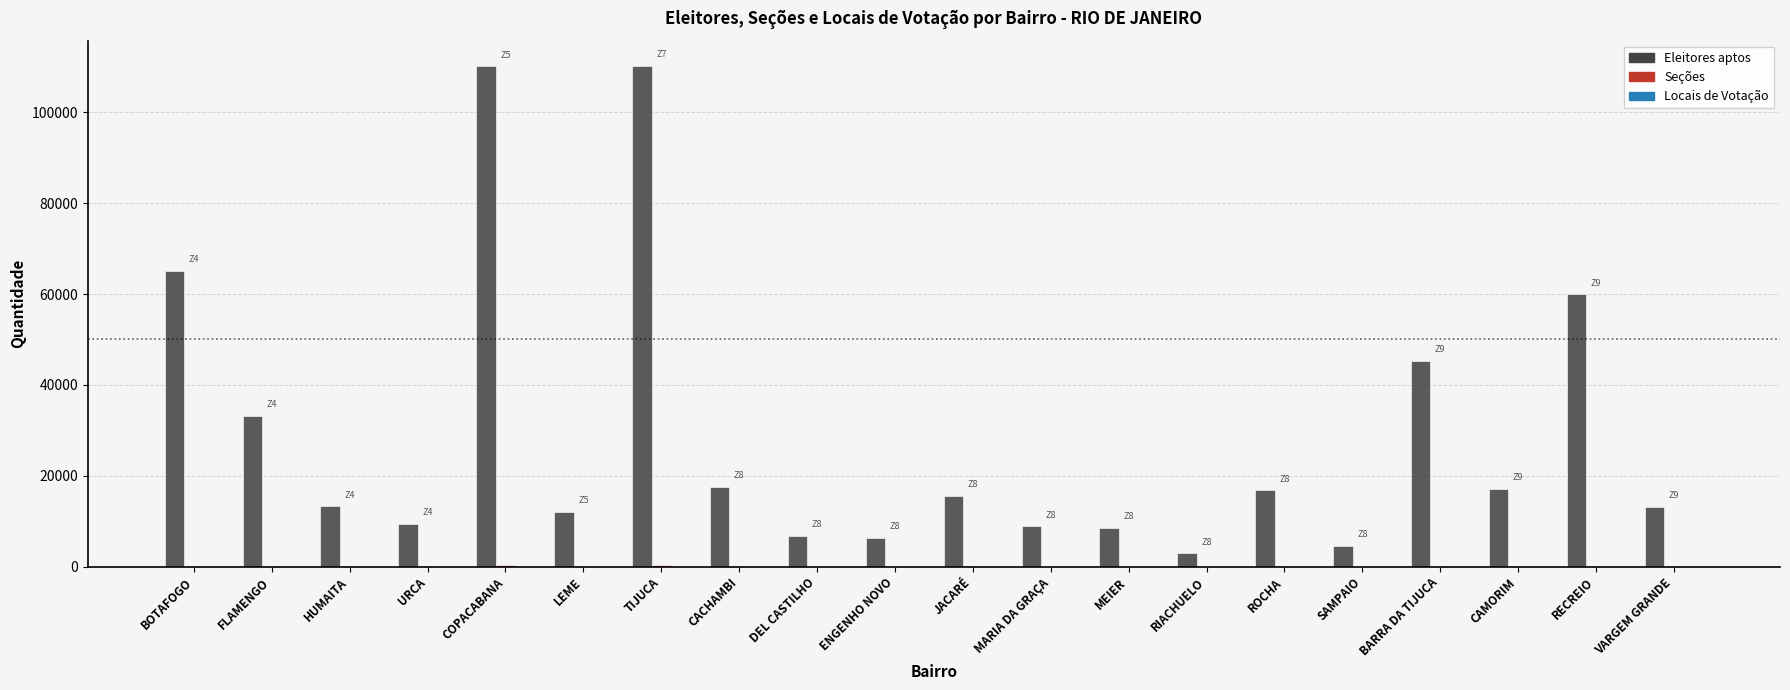

What is the greatest value displayed?

110260